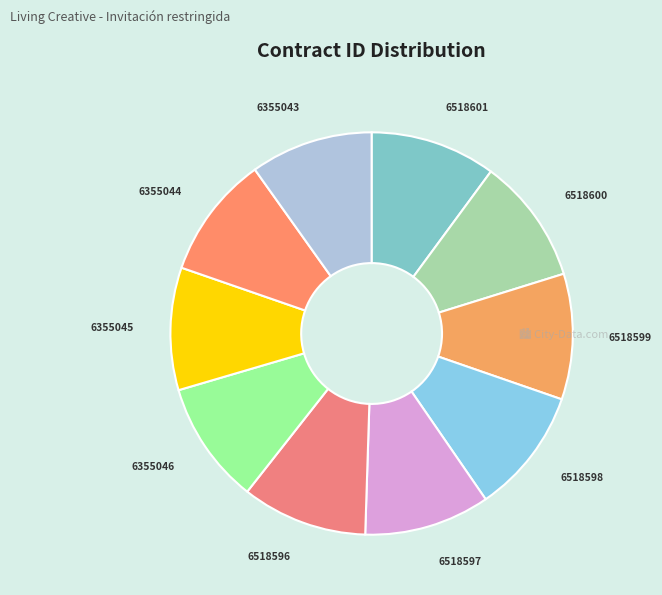

Count the number of slices in the pie.

10